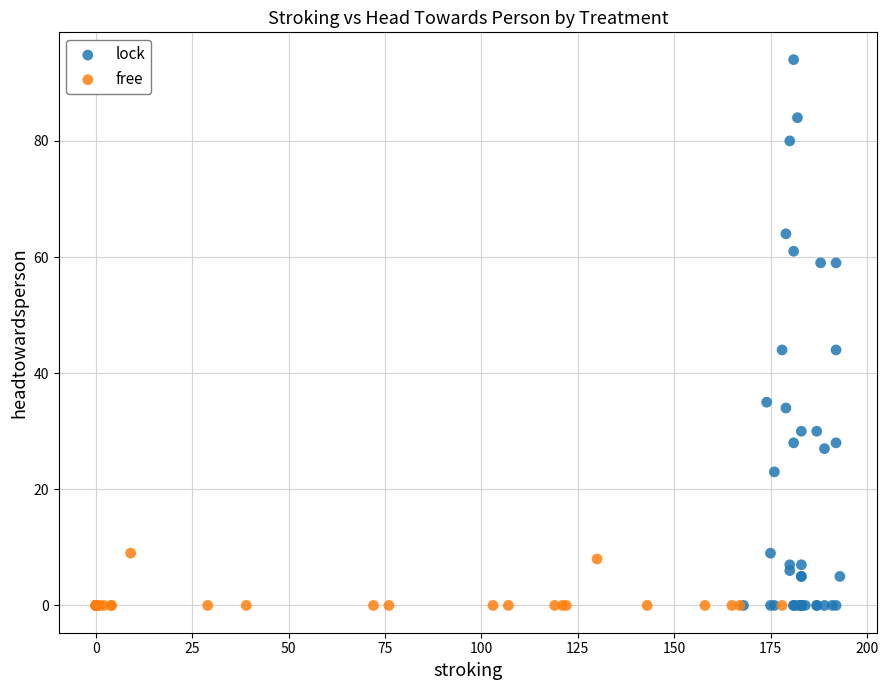

Which series reaches the maximum Y coordinate?

lock